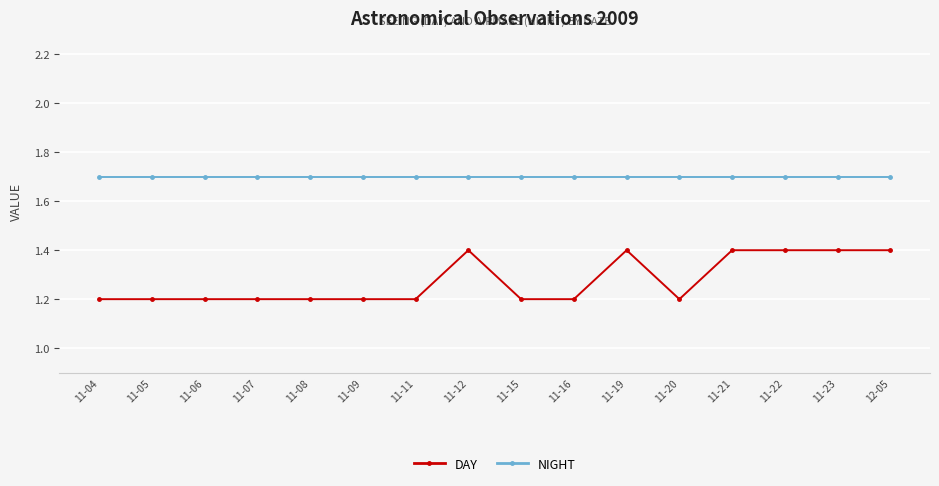

The DAY series shows 0.6 at 11-12. True or false?

False